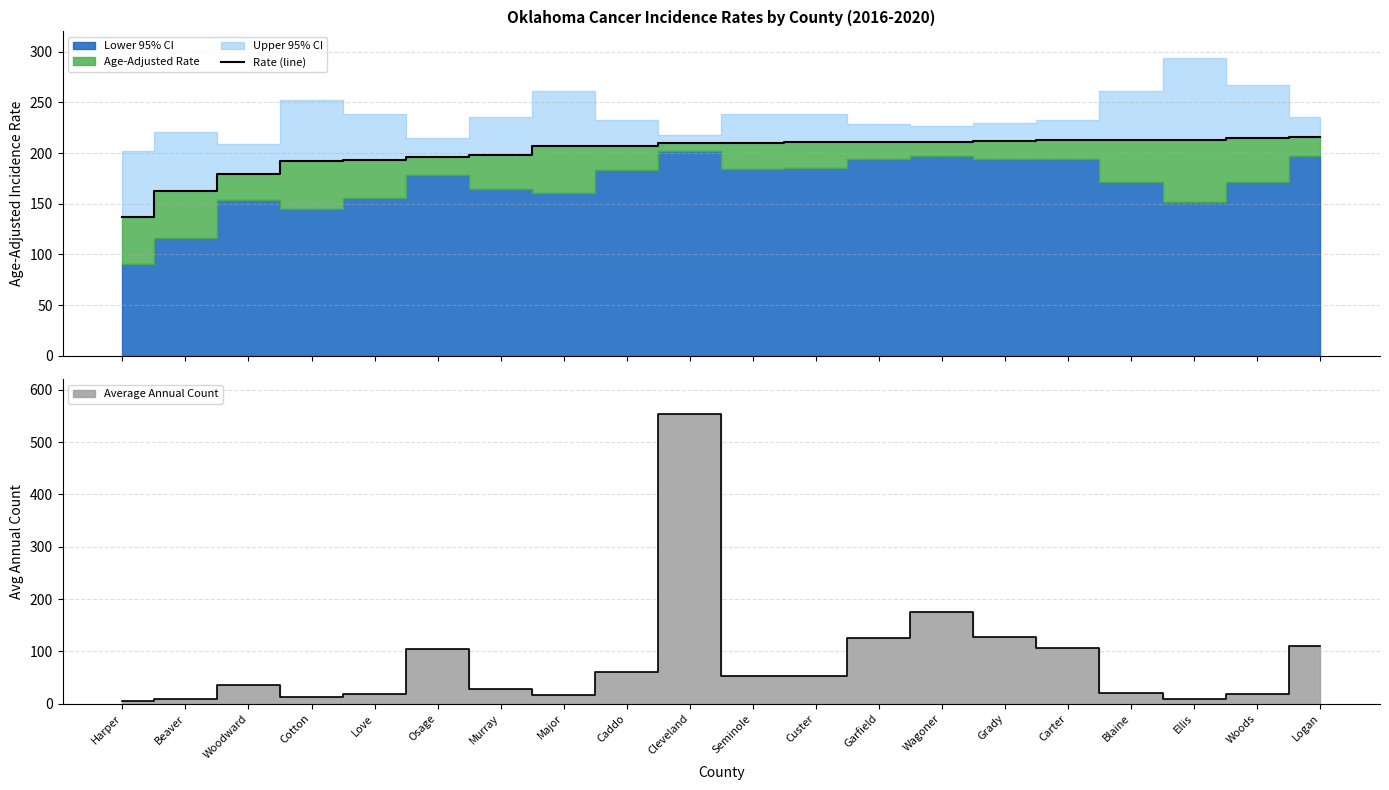

How many categories are shown in the chart?

20